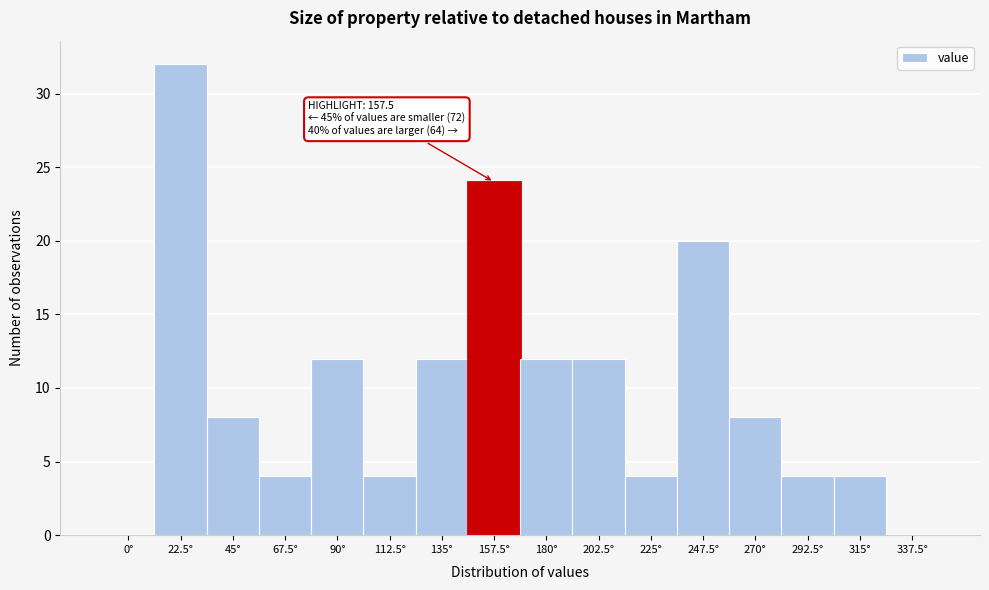

Reading right to left, extract all data points from this chart.

337.5°=0	315°=4	292.5°=4	270°=8	247.5°=20	225°=4	202.5°=12	180°=12	157.5°=24	135°=12	112.5°=4	90°=12	67.5°=4	45°=8	22.5°=32	0°=0